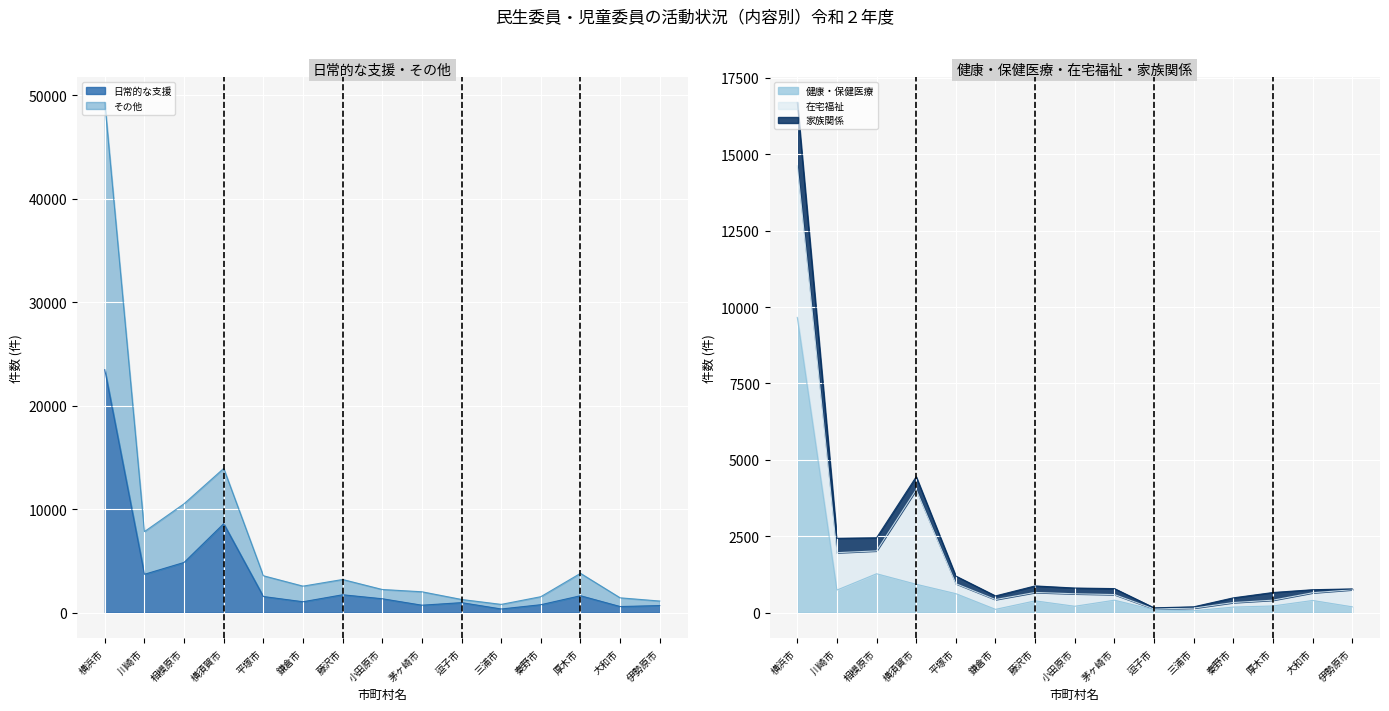

What is the value of the その他 point at the 6th from the left?

2555